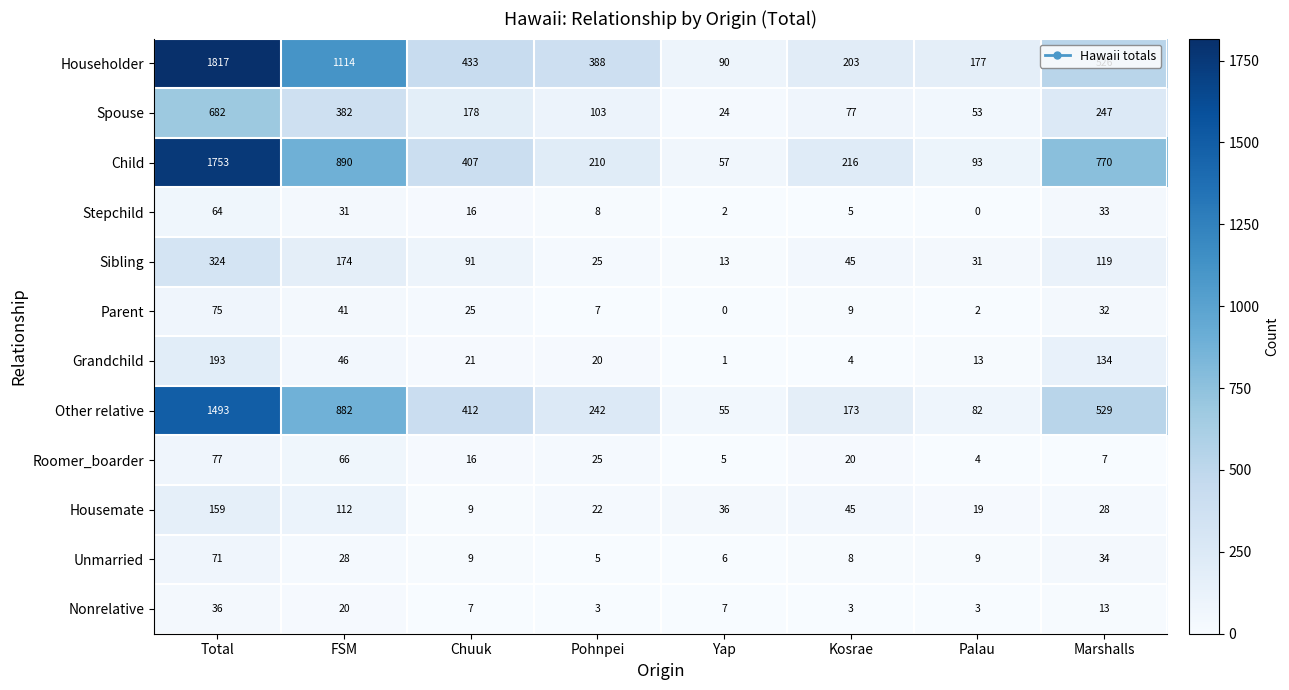

What is the lowest value of the Housemate series?

9